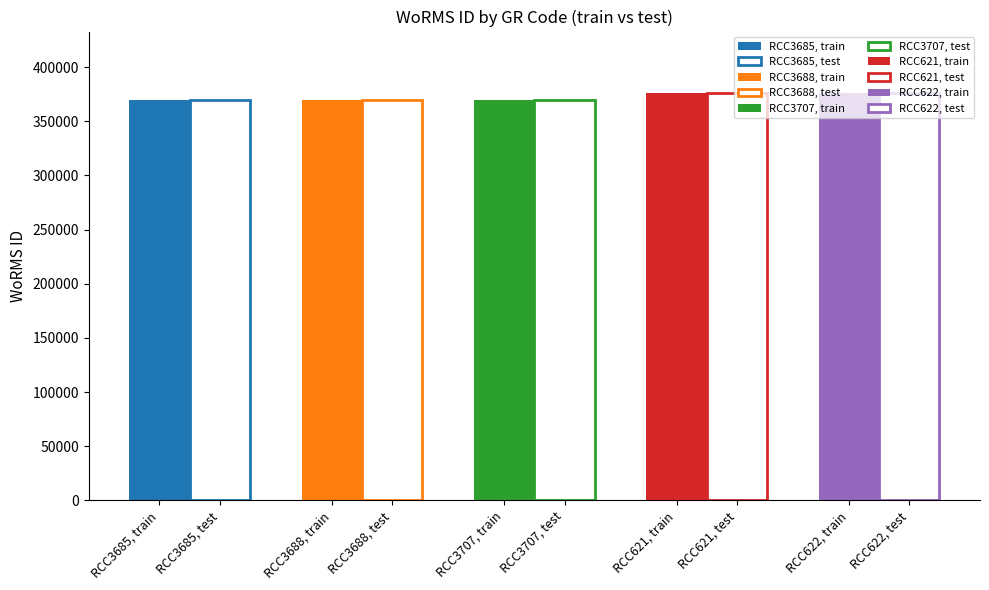

How many values in the train series exceed 369688?

2